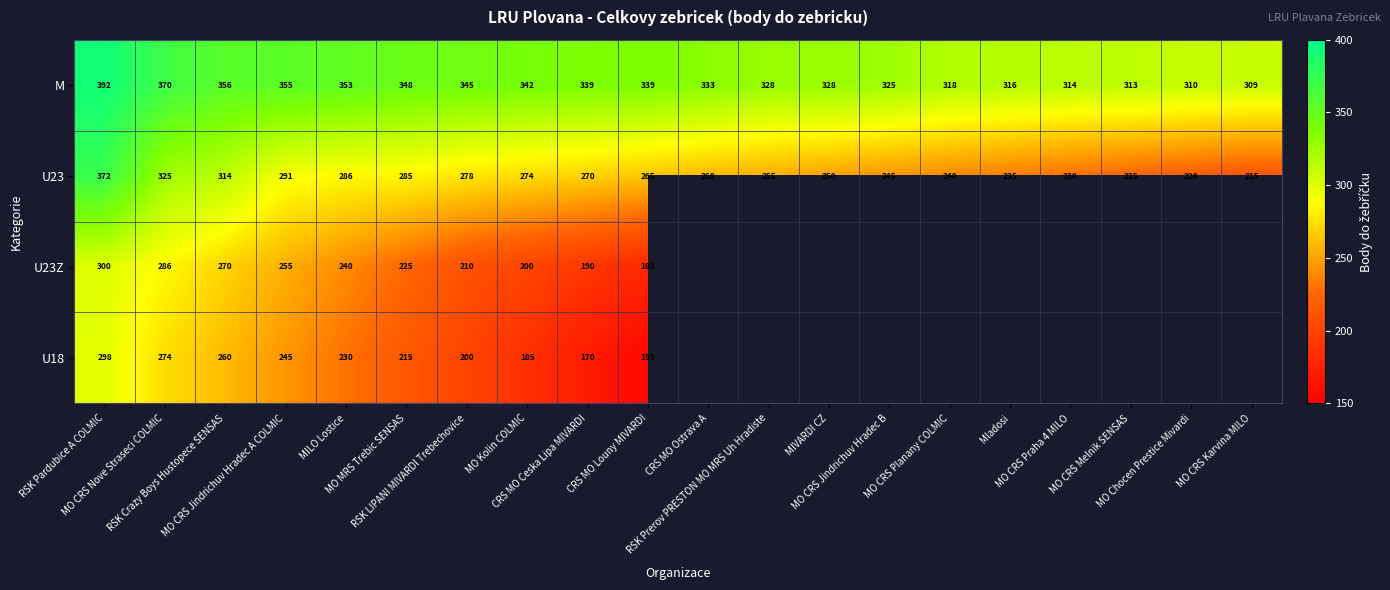

What is the difference between the maximum and minimum values in the U23 series?

157